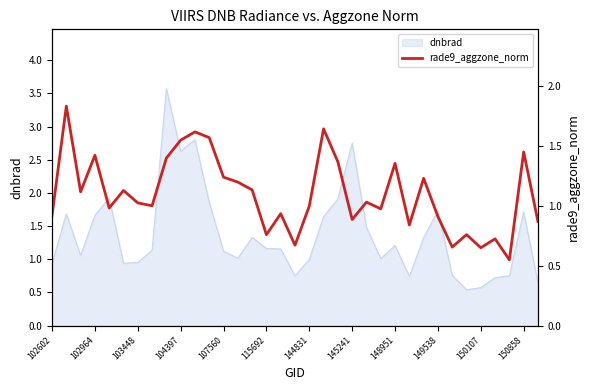

Reading right to left, extract all data points from this chart.

0.9	1.5	0.5	0.7	0.7	0.8	0.7	0.9	1.2	0.8	1.4	1.0	1.0	0.9	1.4	1.6	1.0	0.7	0.9	0.8	1.1	1.2	1.2	1.6	1.6	1.5	1.4	1.0	1.0	1.1	1.0	1.4	1.1	1.8	0.9